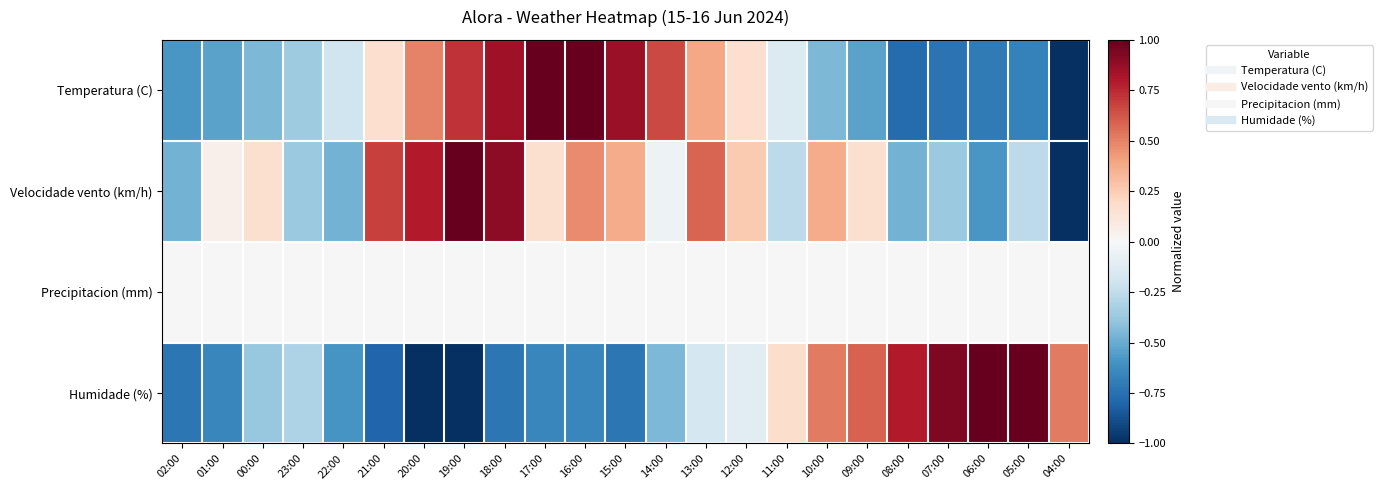

What is the total value across all series at 06:00?

-0.3